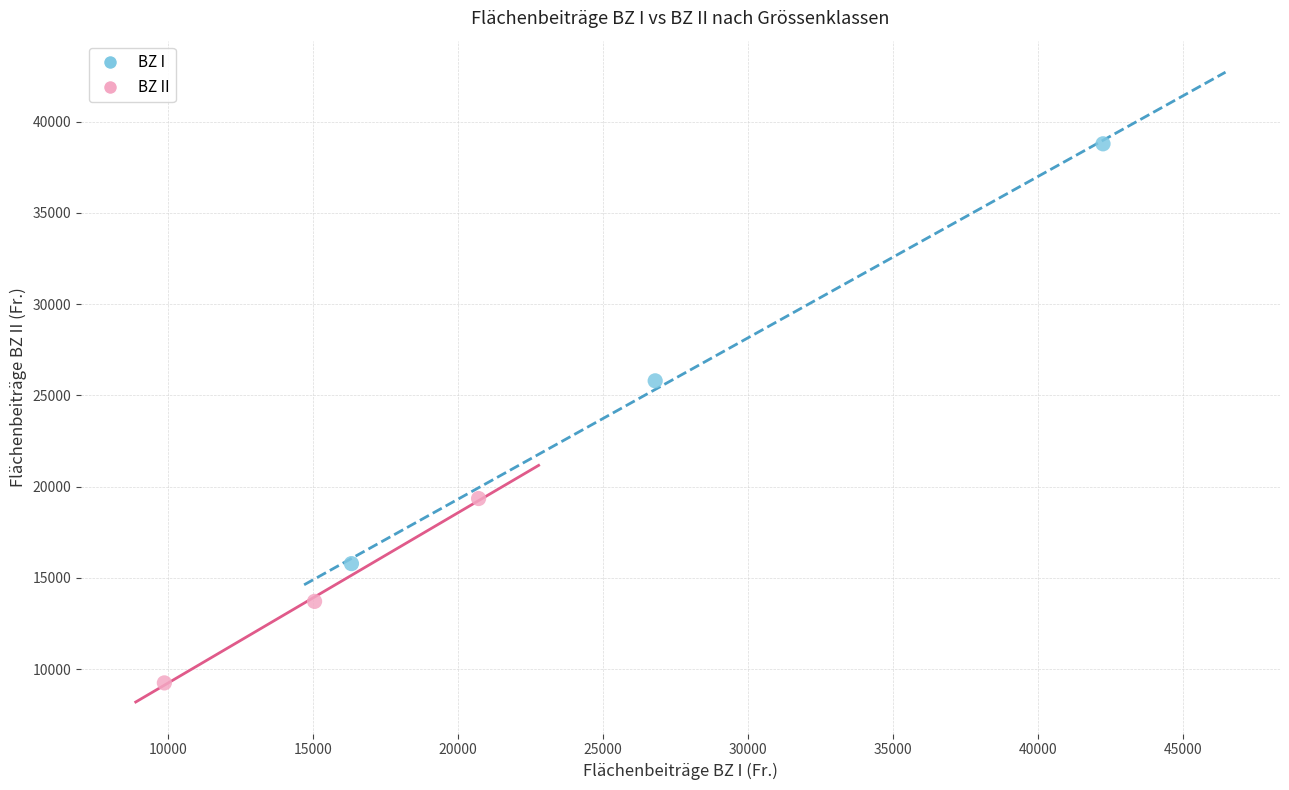

Which series contains the highest Y value?

BZ I